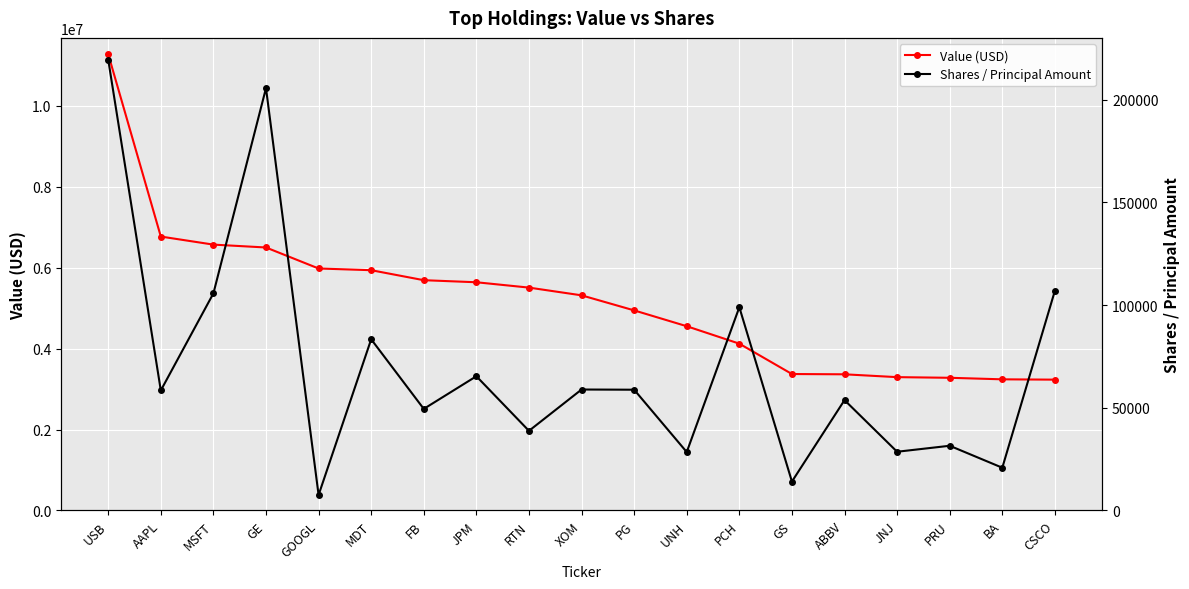

What is the average value of the Value (USD) series?

5187474